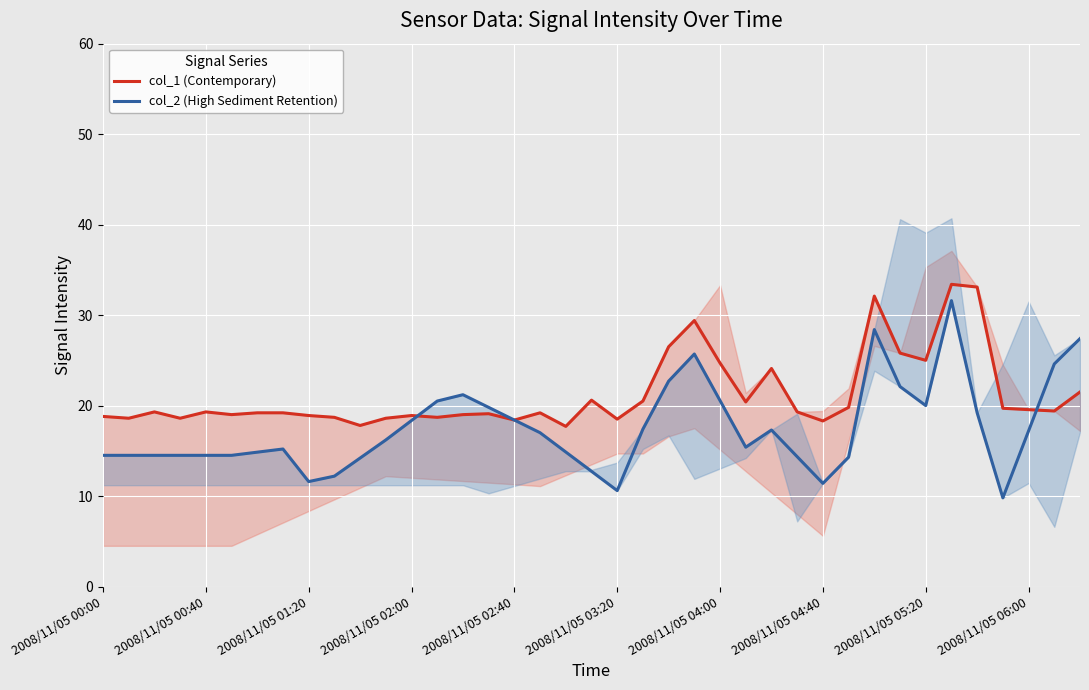

True or false: col_1 (Contemporary) has a value of 18.3 at 2008/11/05 04:40.

True